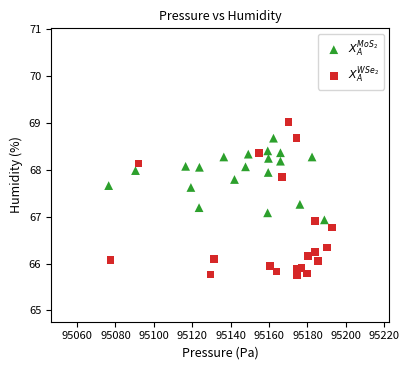

Which series reaches the maximum Y coordinate?

$X_A^{WSe_2}$